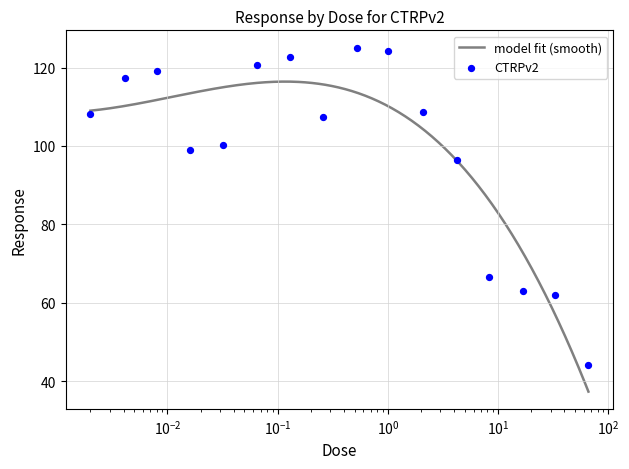

Which has a higher value, 0.032 or 17.0?

0.032